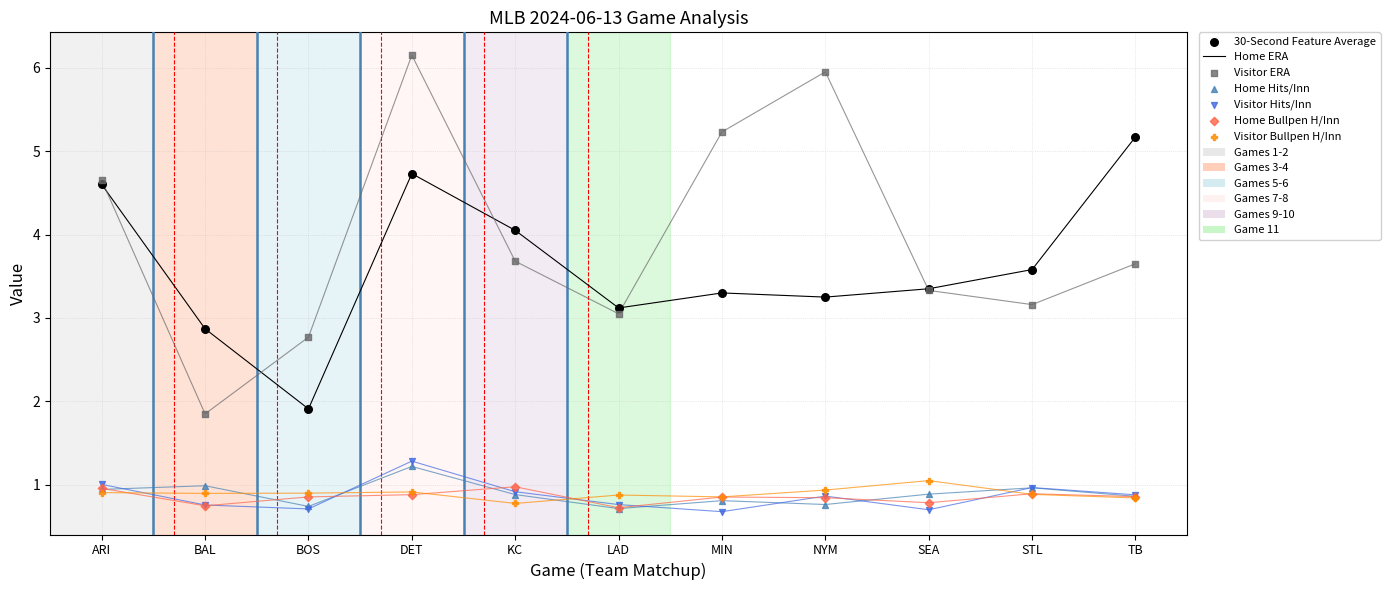

Which series reaches the maximum Y coordinate?

Visitor ERA